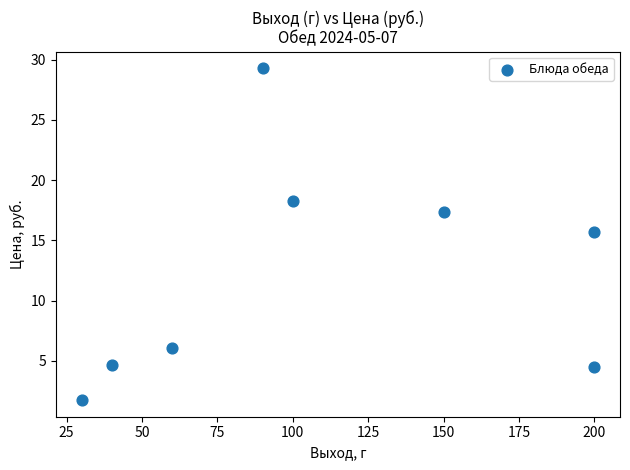

What Y value in the scatter plot is closest to 15?

15.7